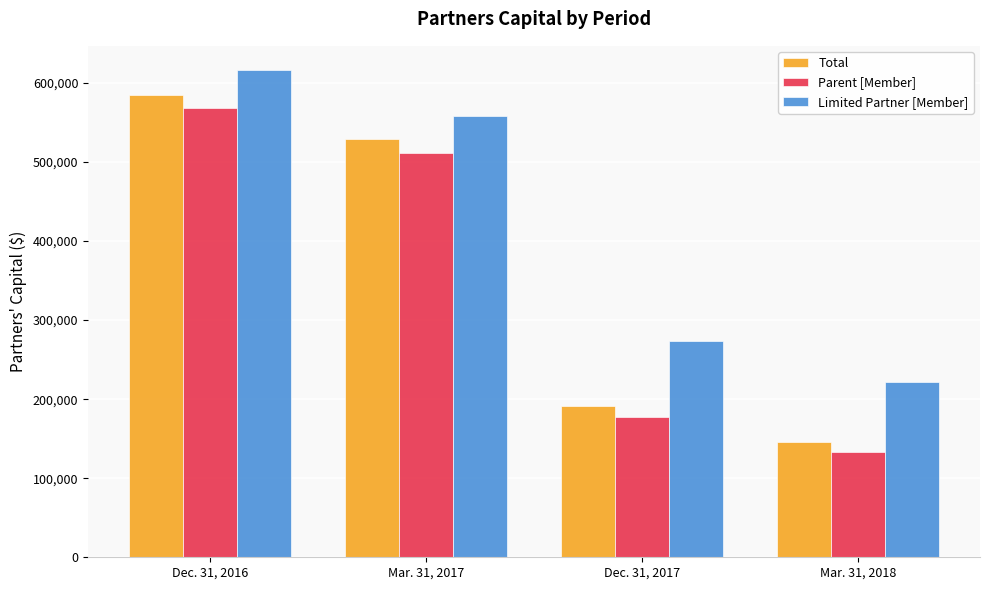

What is the difference between the highest and lowest values at Mar. 31, 2018?

88734